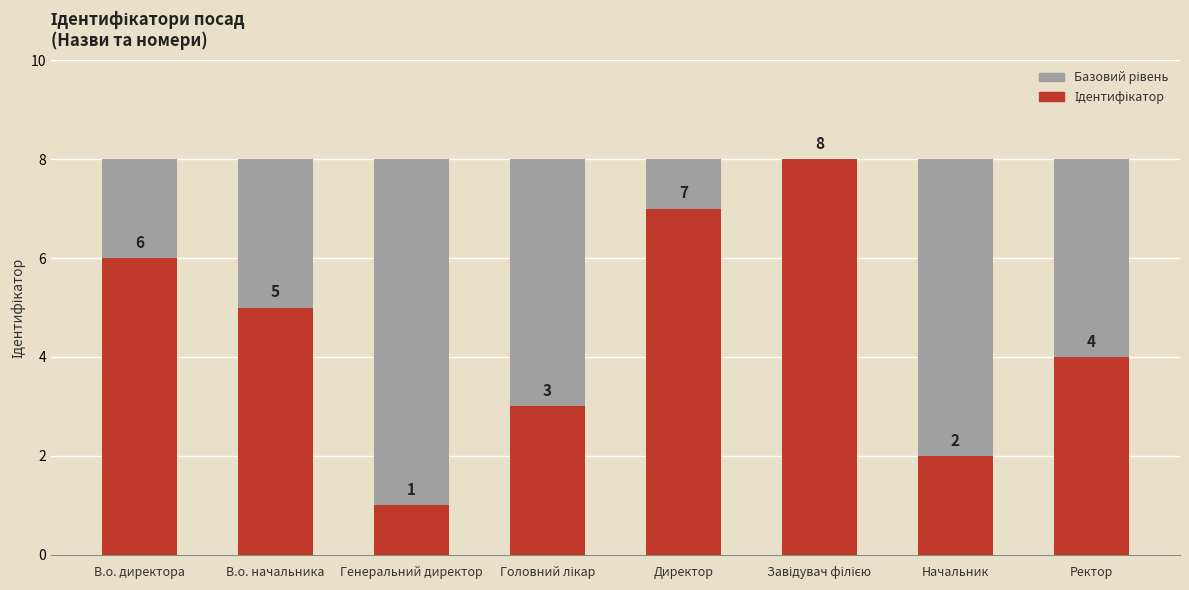

How many values in the Ідентифікатор series are below 5?

4